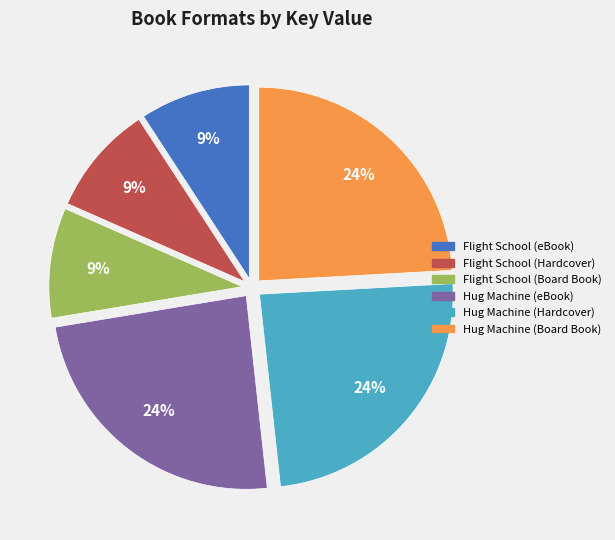

The Hug Machine (Hardcover) slice represents 24% of the pie. True or false?

True